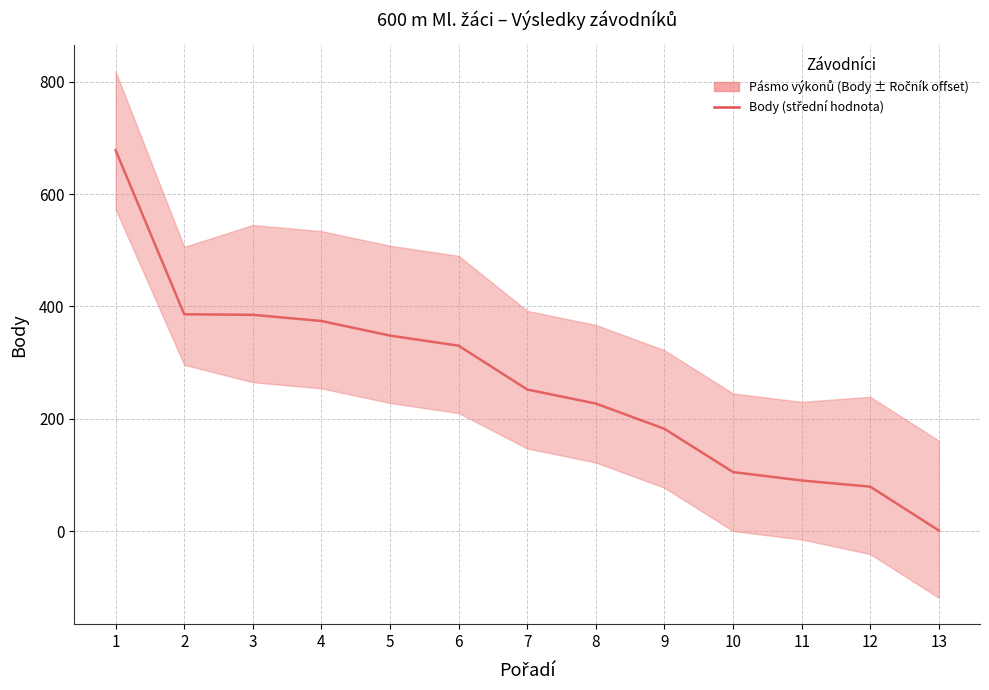

What is the approximate value at 8, to the nearest 10?

230